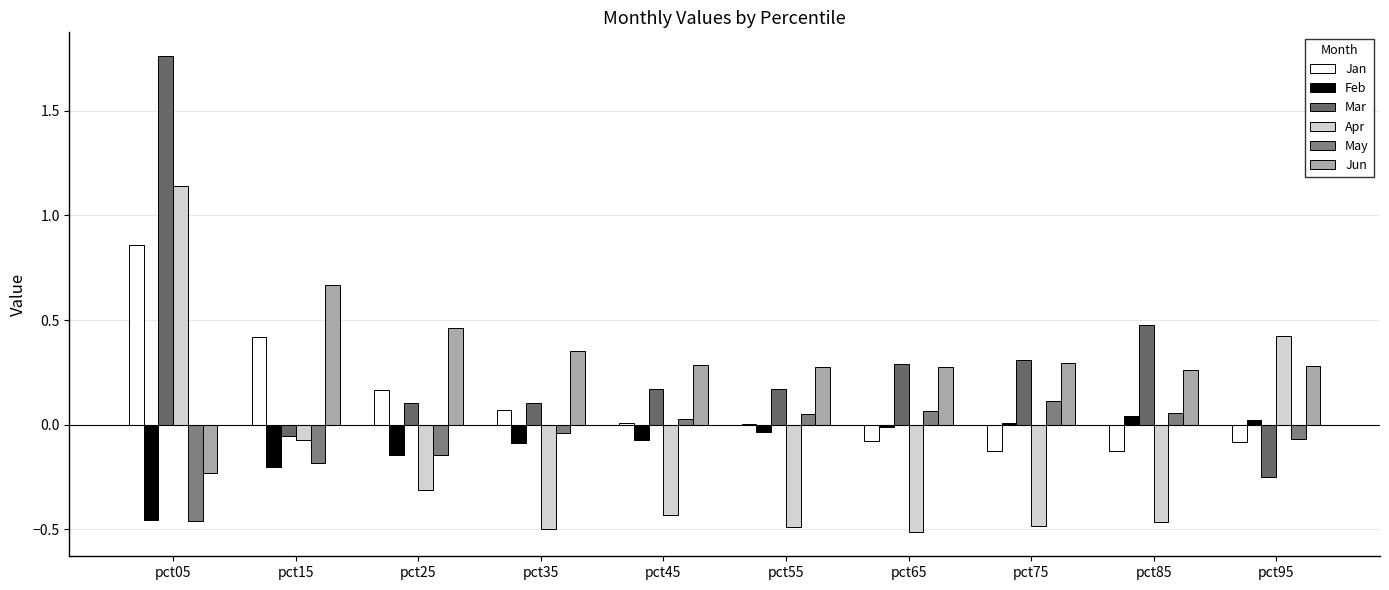

What is the maximum value shown in the chart?

1.8